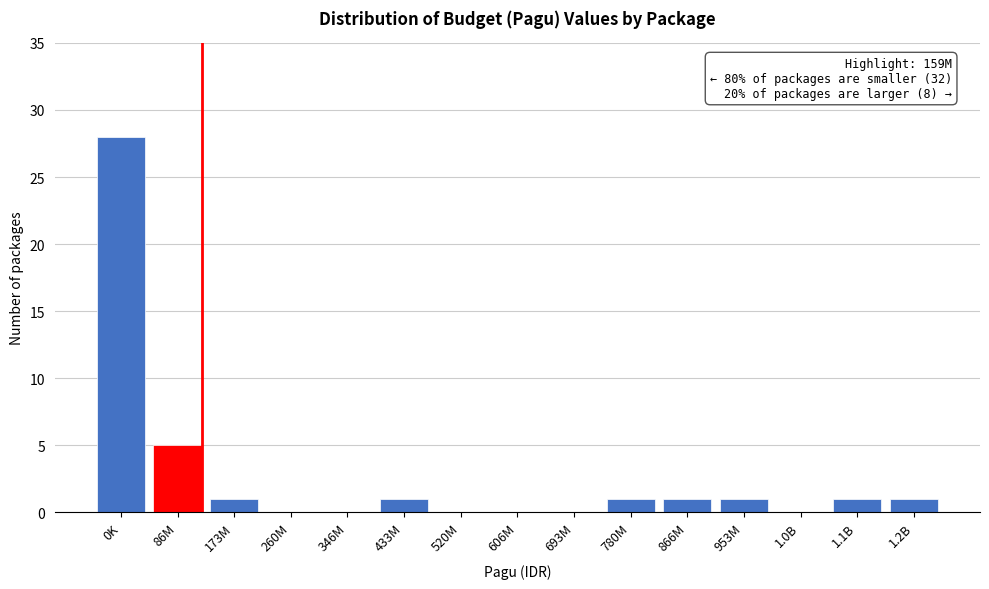

Reading left to right, what are all the values shown in this chart?

0K=28	86M=5	173M=1	260M=0	346M=0	433M=1	520M=0	606M=0	693M=0	780M=1	866M=1	953M=1	1.0B=0	1.1B=1	1.2B=1